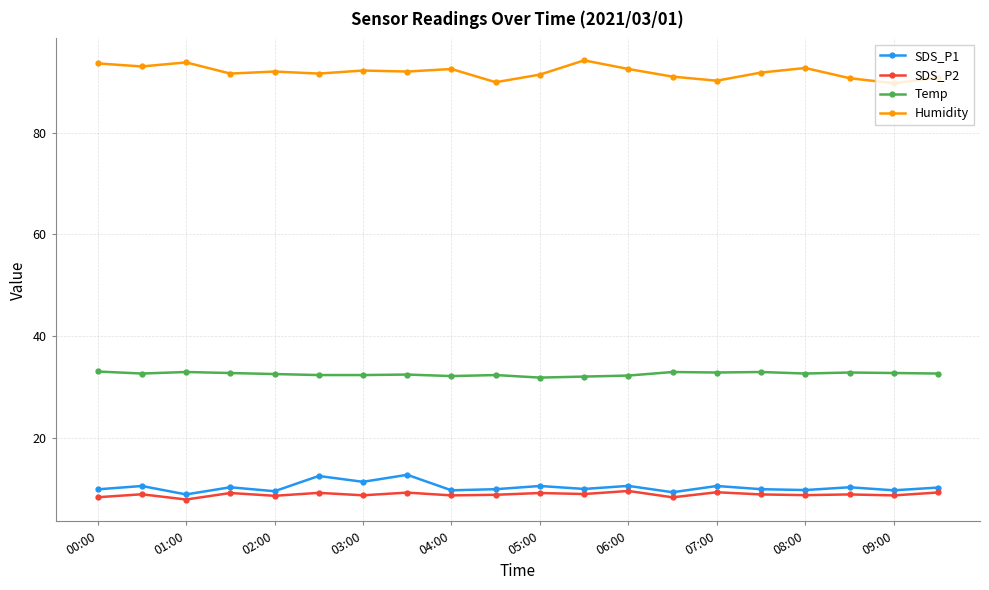

True or false: SDS_P2 has more than 1 interior local peaks.

True